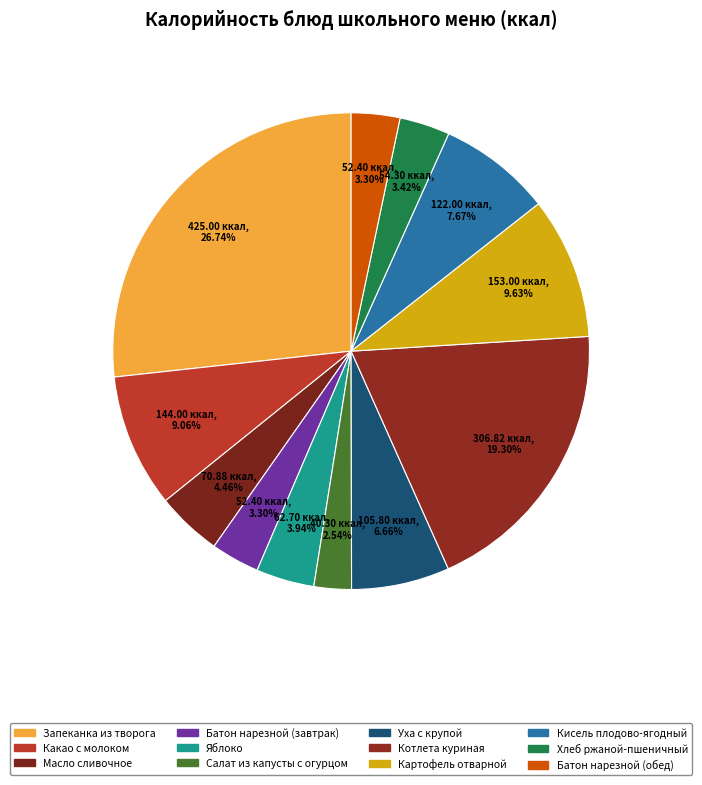

Does any single category account for the majority?

No